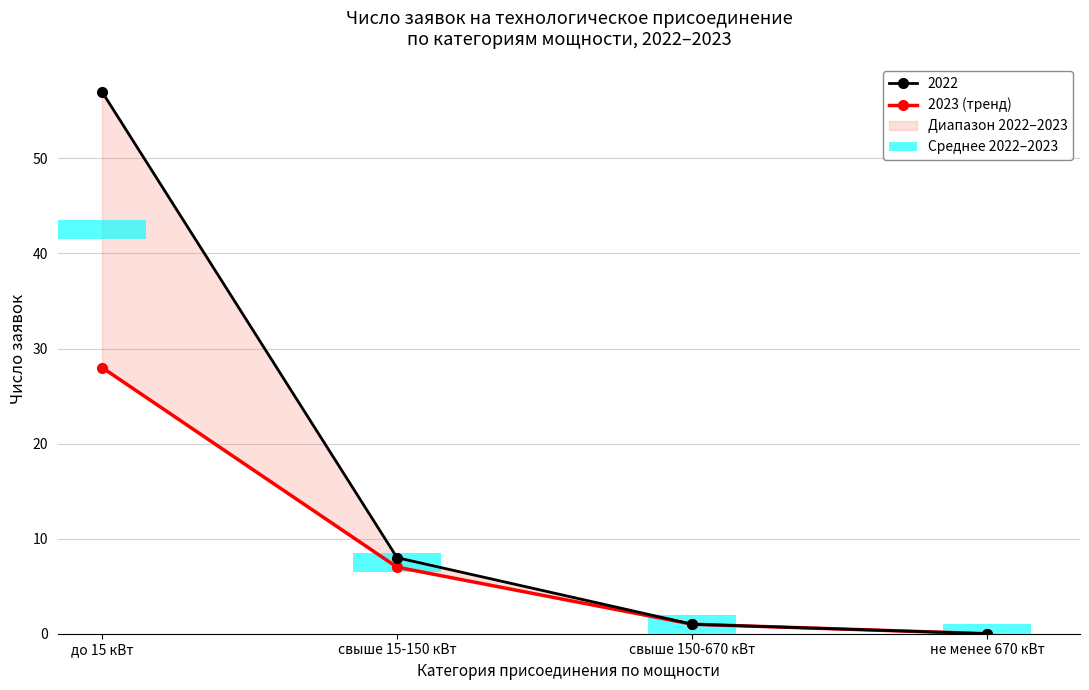

The chart shows a value of 1 at свыше 150-670 кВт. True or false?

True